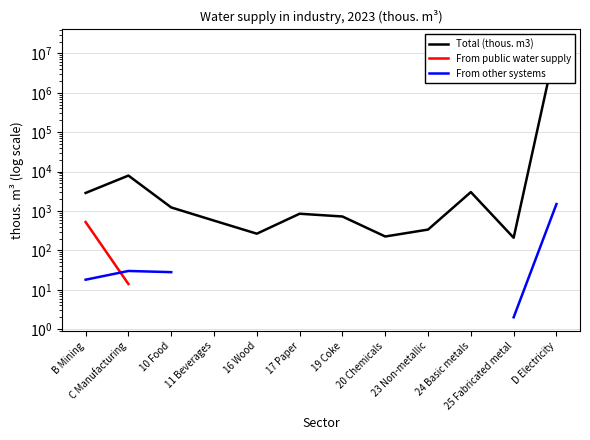

Which series has the largest range (max minus min)?

Total (thous. m3)